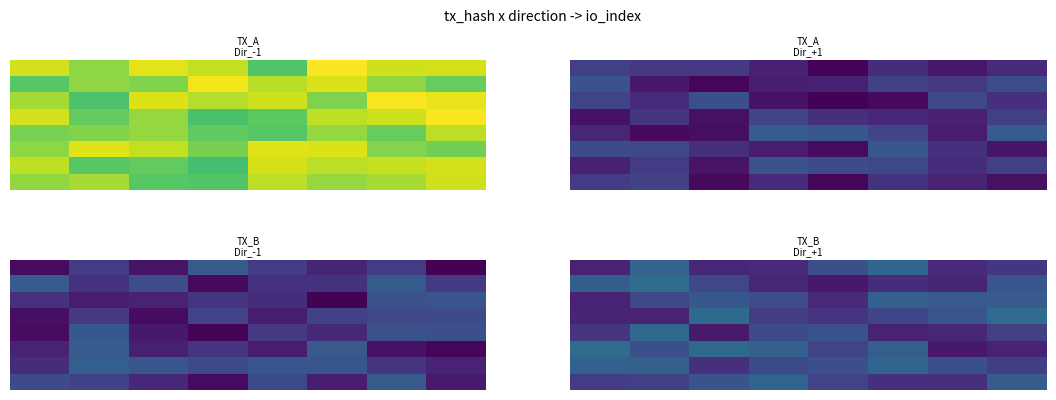

How many distinct data groups are displayed?

8